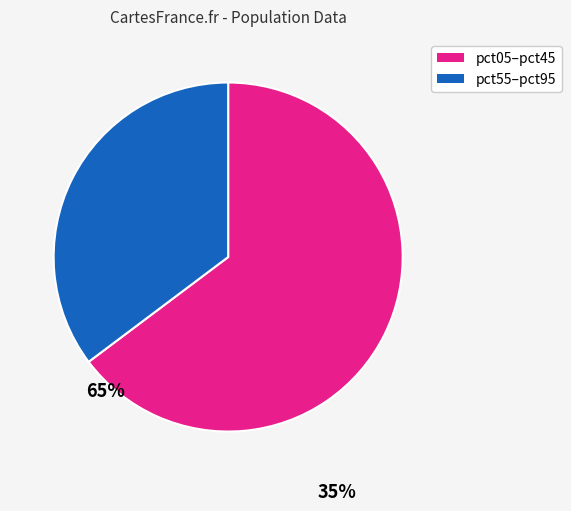

Does any single category account for the majority?

Yes